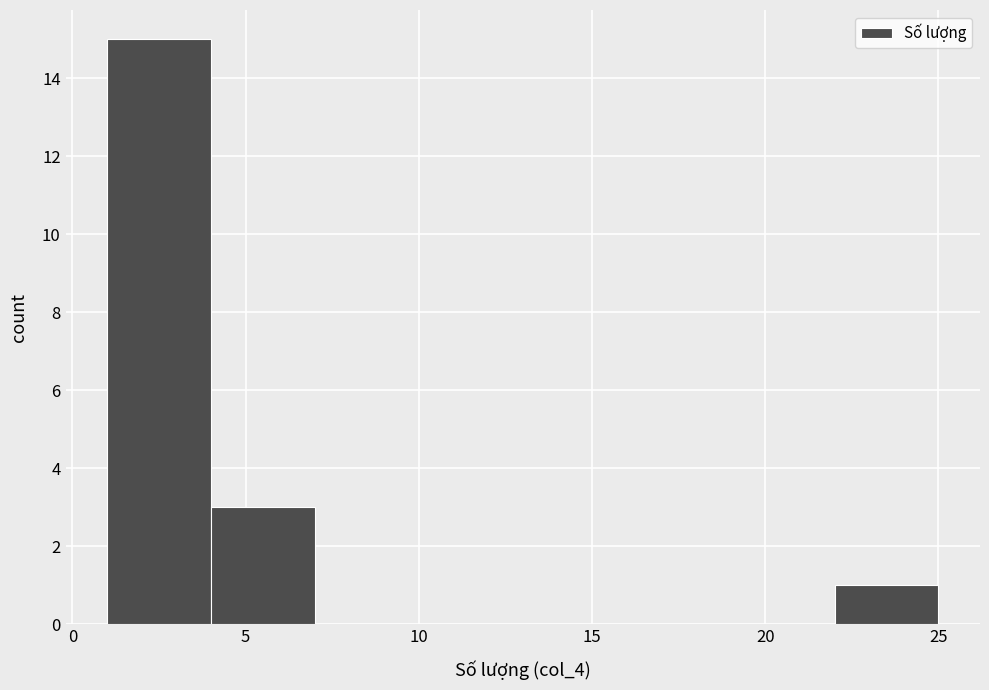

Reading left to right, list every bar in this chart as the range it spans on the x-axis followed by its height. The values are not printed on the chart, so give them approximately, as read against the axis.

1 to 4: 15
4 to 7: 3
7 to 10: 0
10 to 13: 0
13 to 16: 0
16 to 19: 0
19 to 22: 0
22 to 25: 1